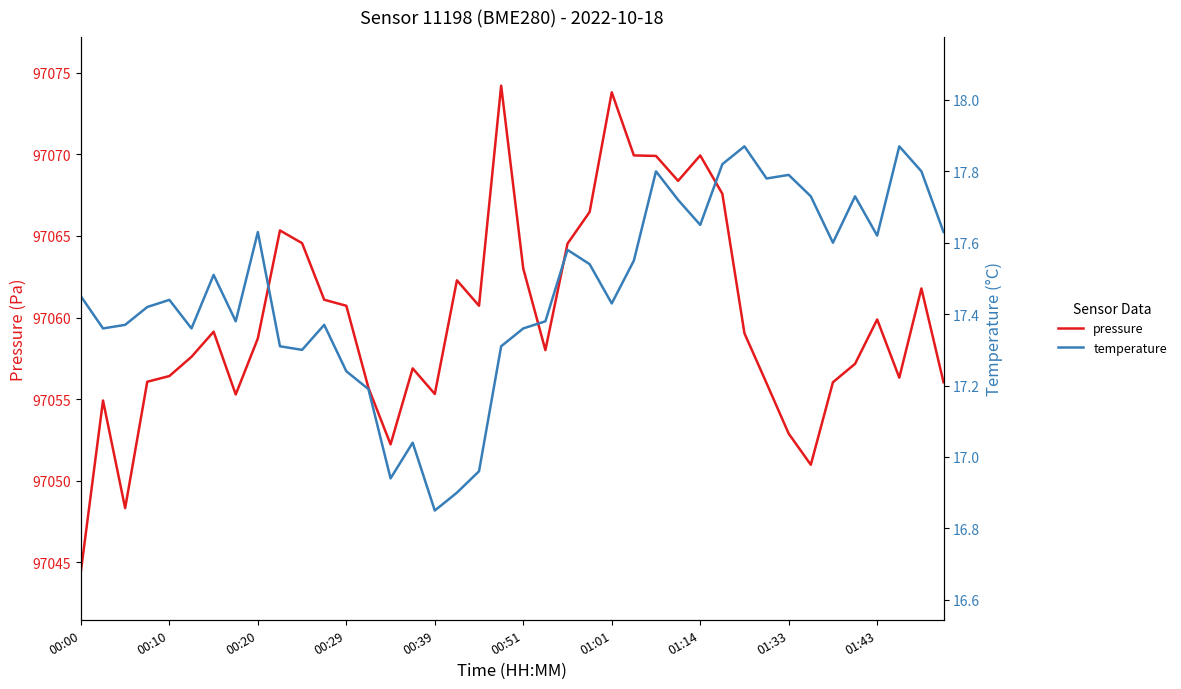

What value does the pressure series have at 01:33?

97052.9